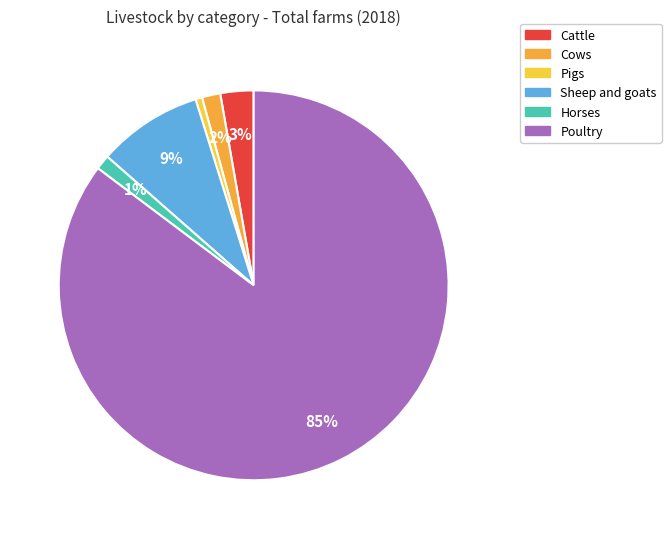

Do Sheep and goats and Cattle together represent more than half of the pie?

No